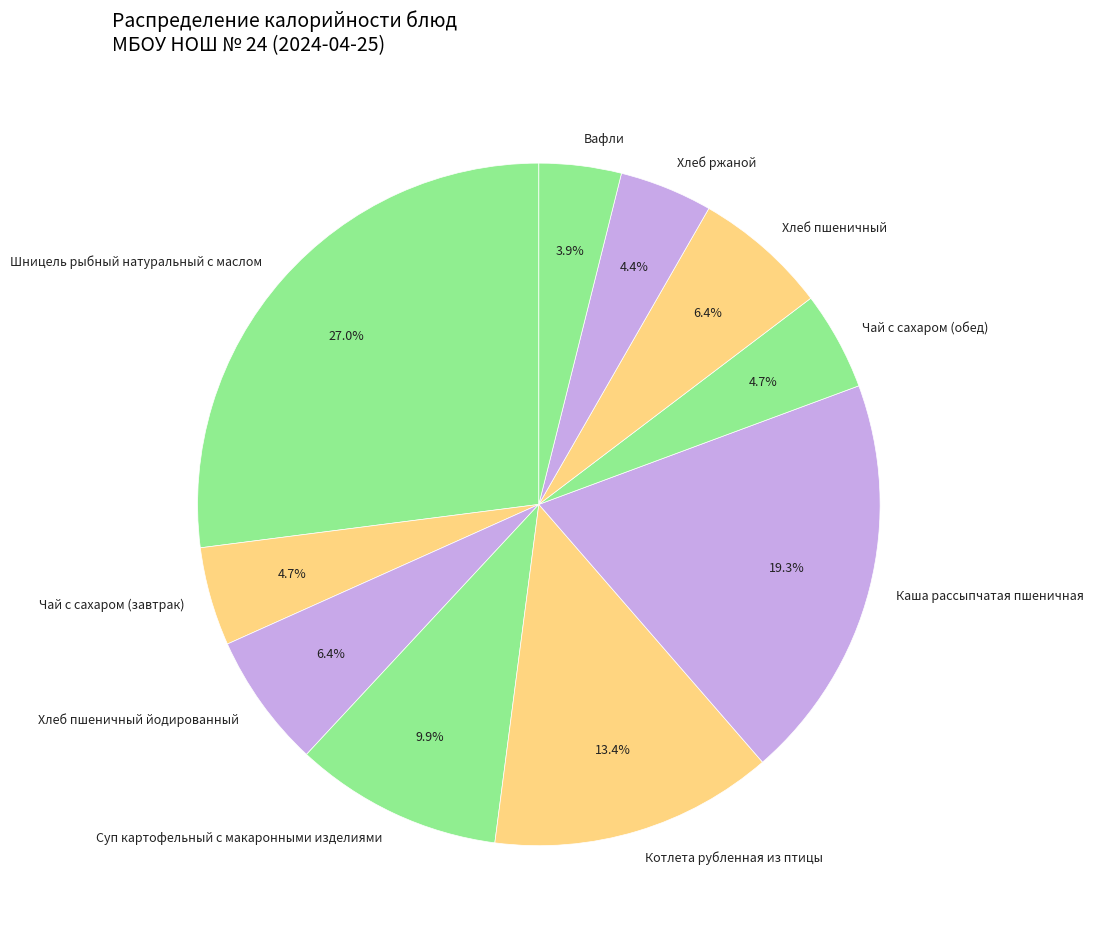

Between Хлеб ржаной and Суп картофельный с макаронными изделиями, which is larger?

Суп картофельный с макаронными изделиями